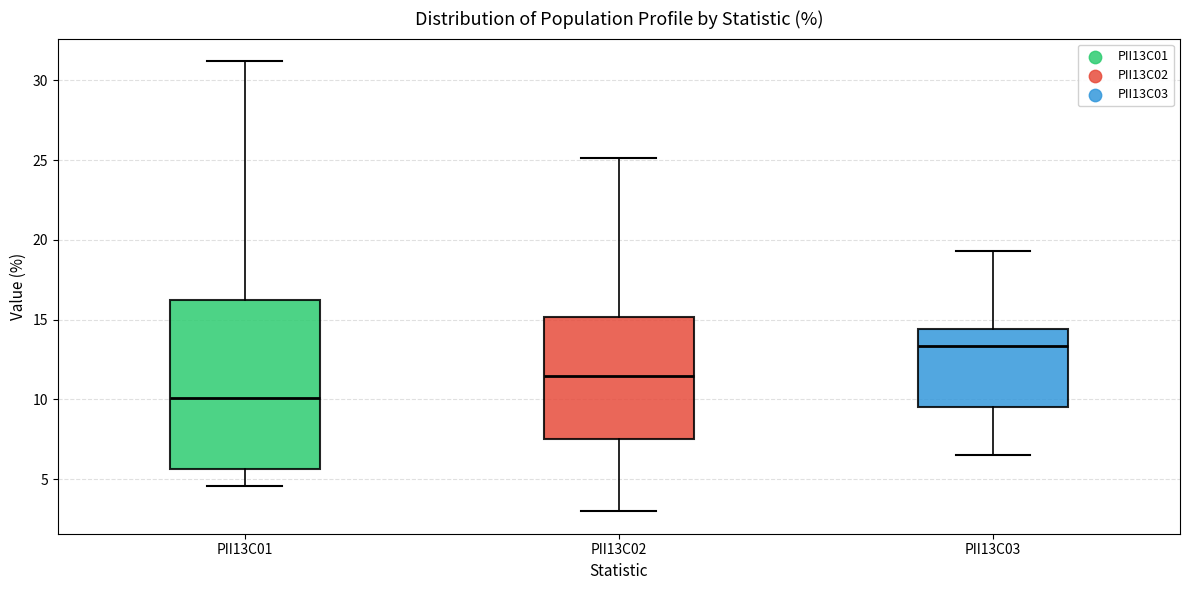

Comparing the boxes themselves (not the whiskers), which one is the tallest?

PII13C01